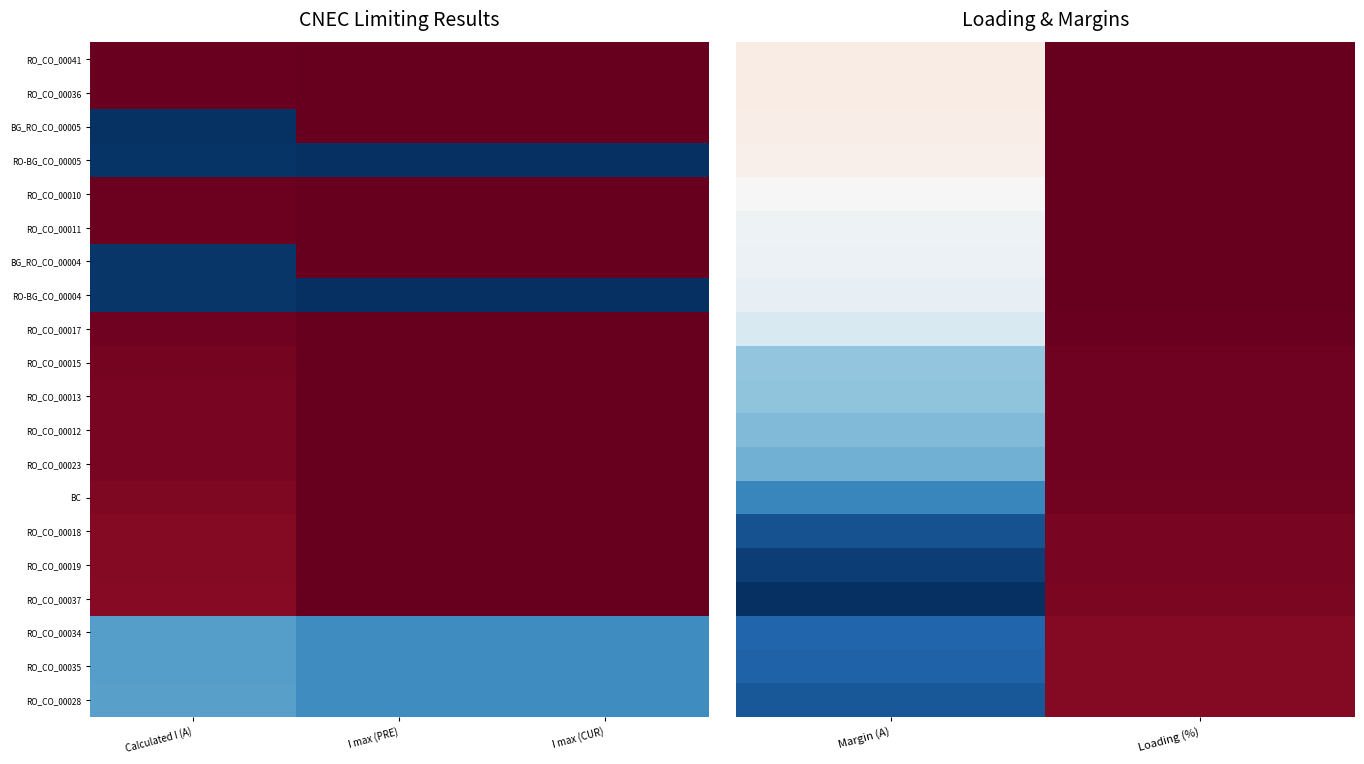

What is the minimum value for RO_CO_00041?

-28